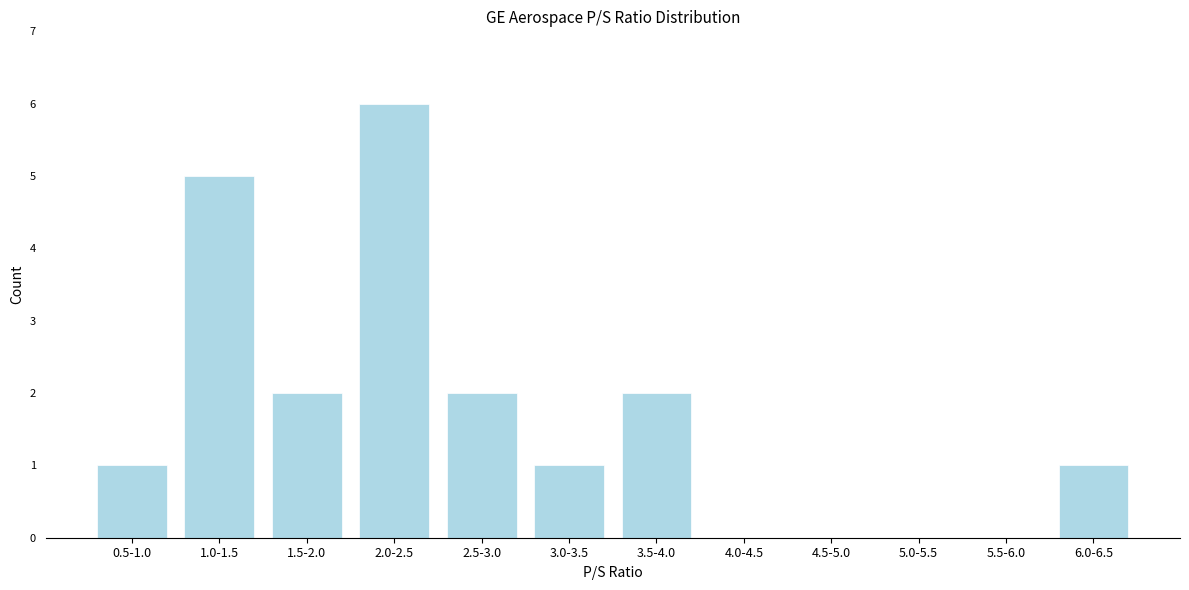

Reading left to right, extract all data points from this chart.

0.5-1.0=1	1.0-1.5=5	1.5-2.0=2	2.0-2.5=6	2.5-3.0=2	3.0-3.5=1	3.5-4.0=2	4.0-4.5=0	4.5-5.0=0	5.0-5.5=0	5.5-6.0=0	6.0-6.5=1